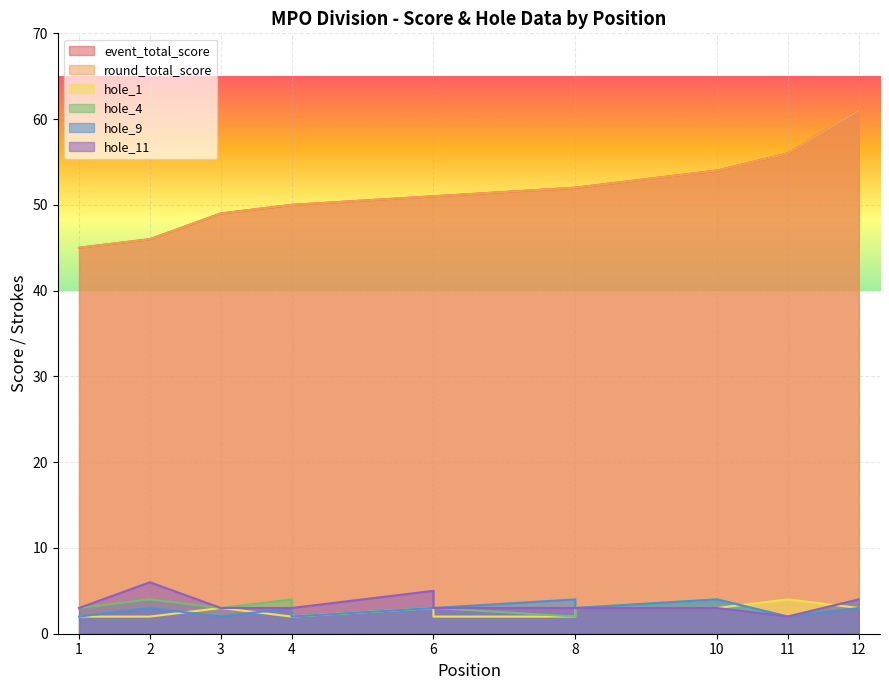

Which series has the largest range (max minus min)?

event_total_score